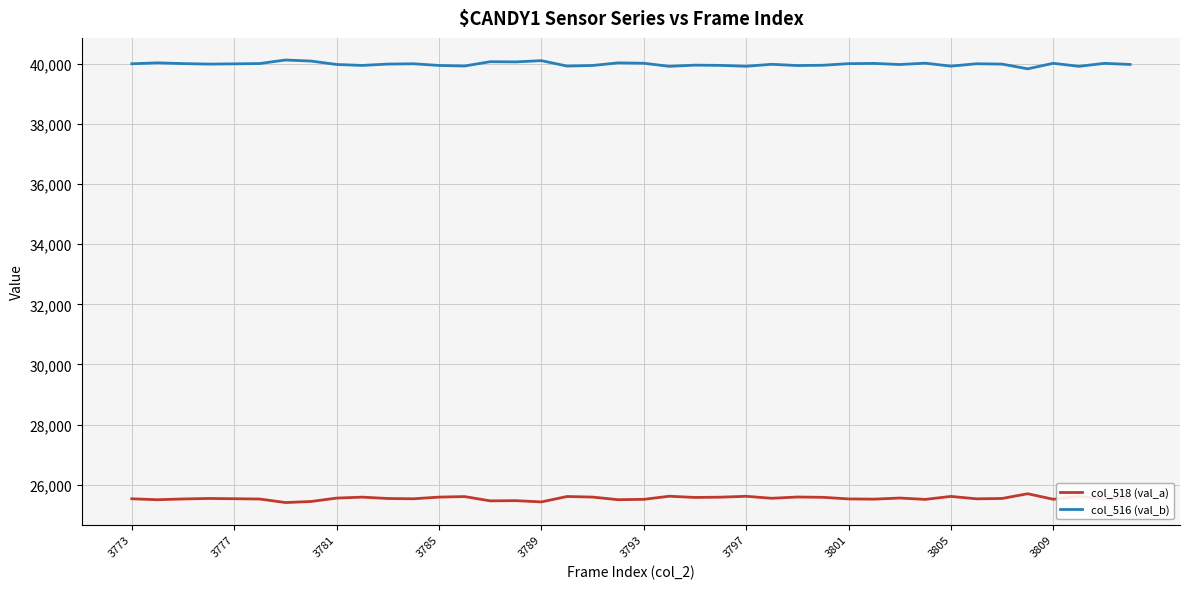

Count the number of categories in the chart.

40